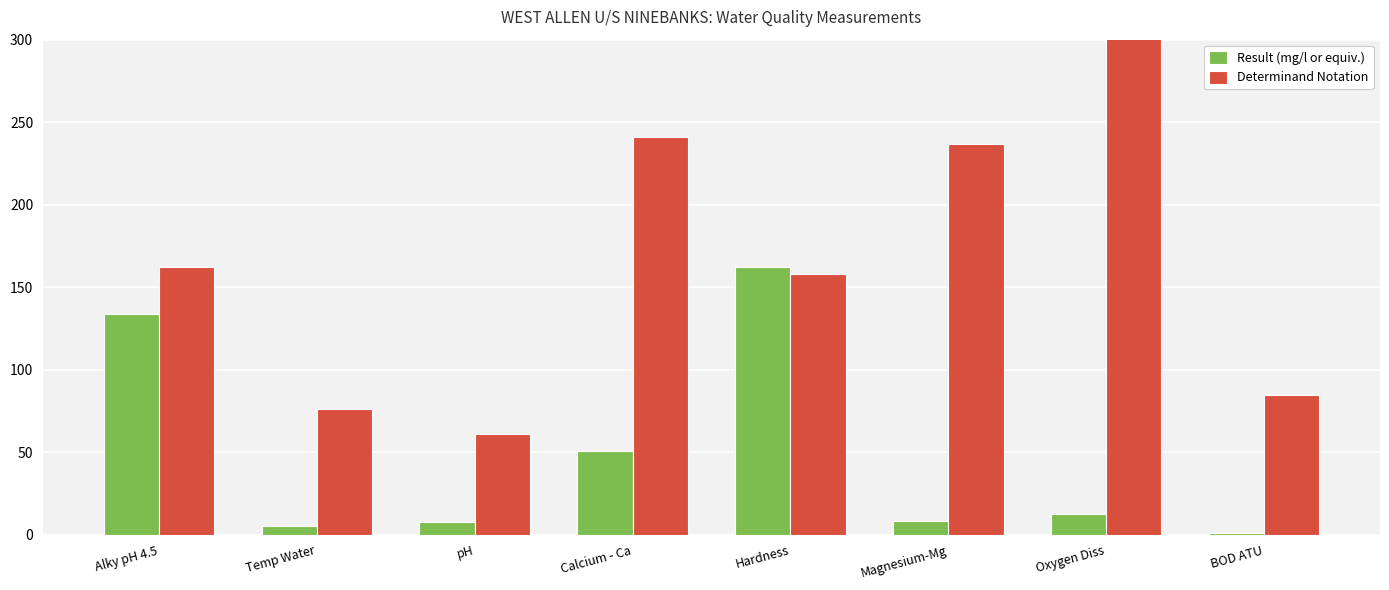

What position from the right is BOD ATU?

1